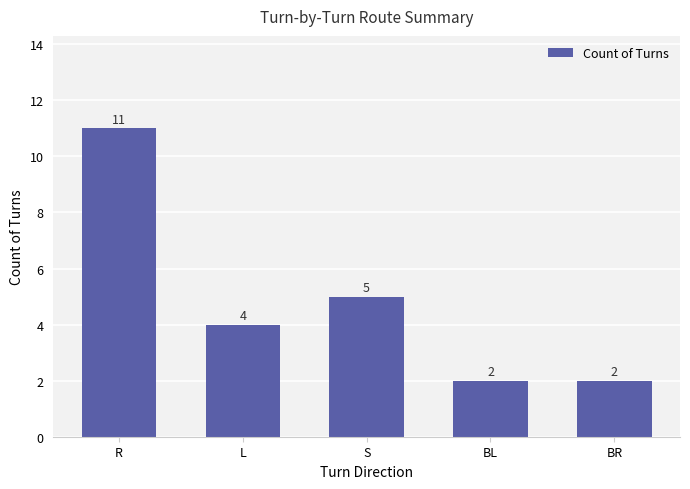

True or false: the data shows 4 at L.

True